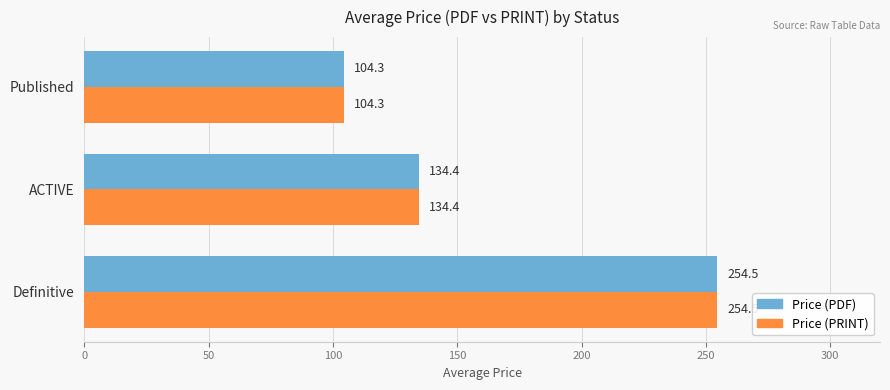

True or false: Price (PDF) has a value of 21.9 at Published.

False